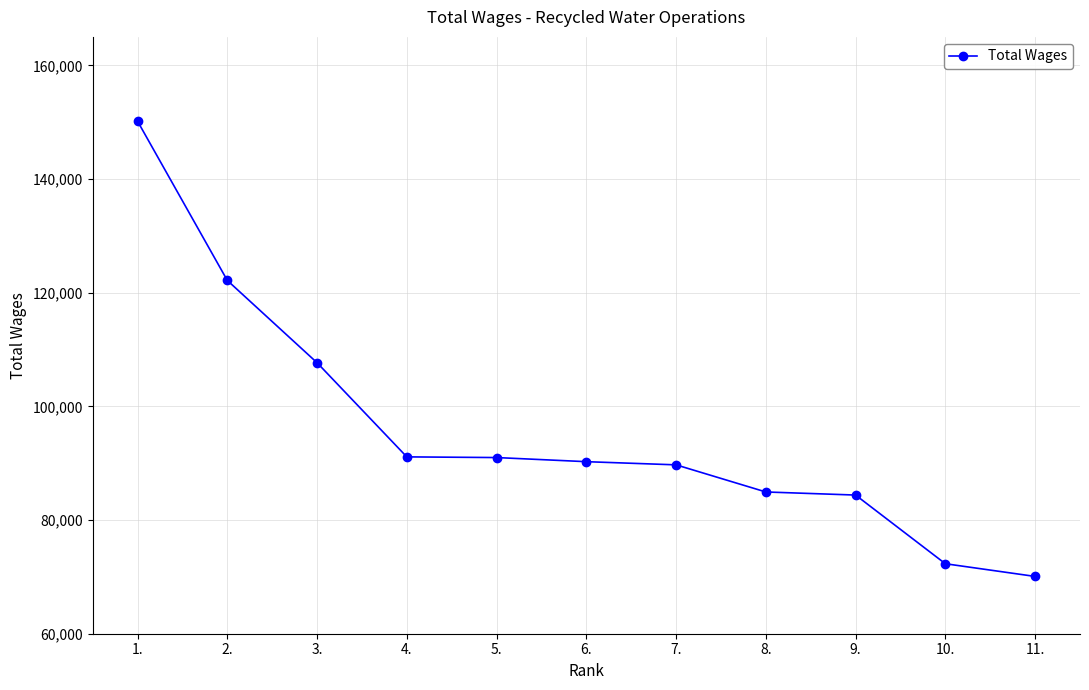

What is the value of the 10th point from the left?

72312